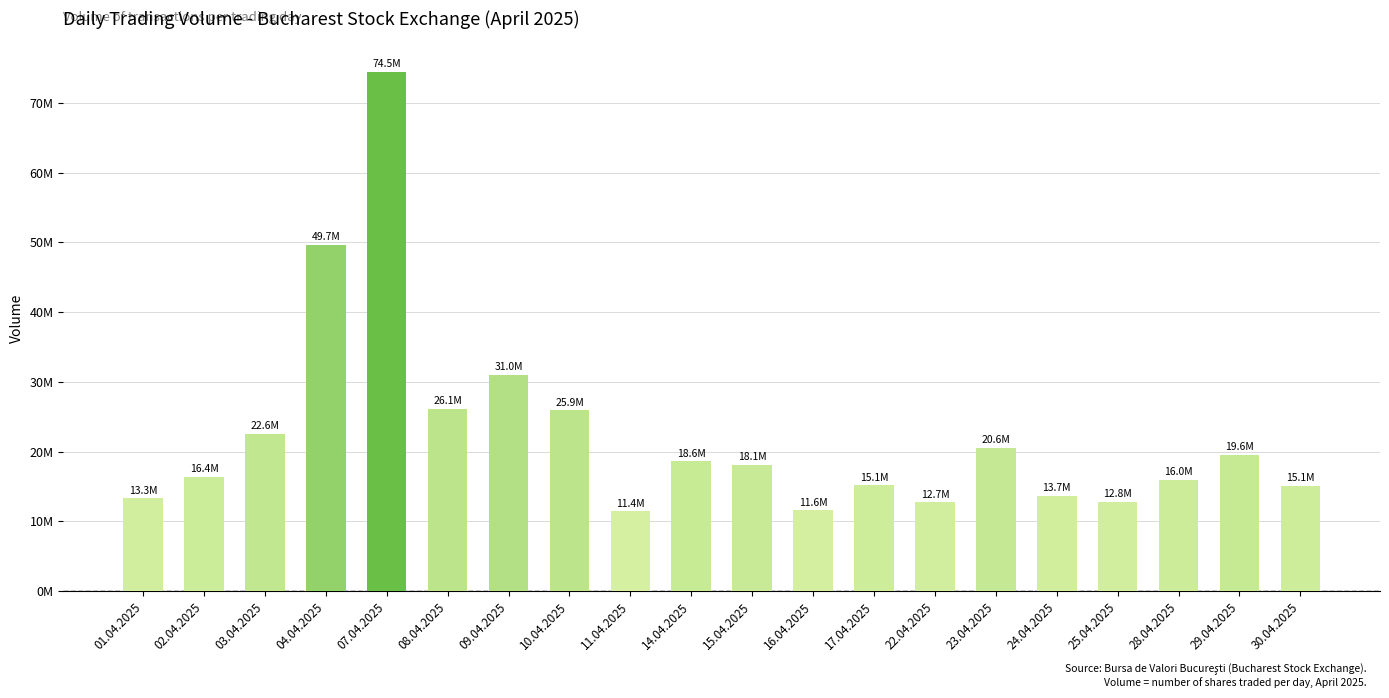

Does the chart contain any negative values?

No